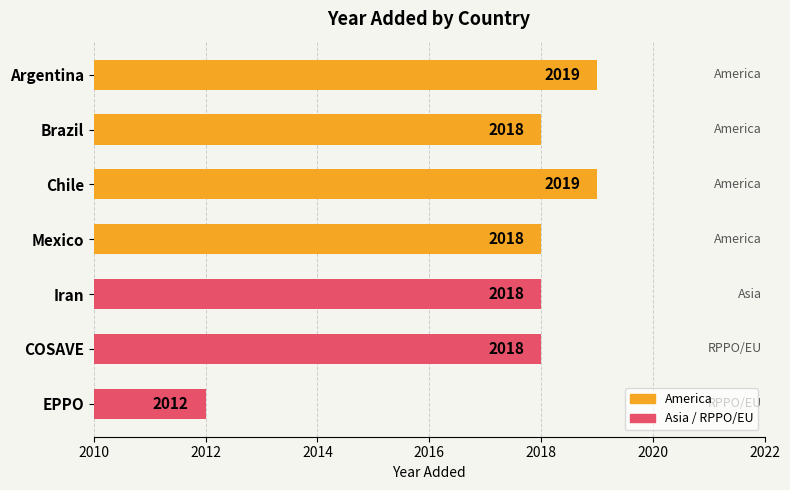

What is the minimum value shown in the chart?

2012